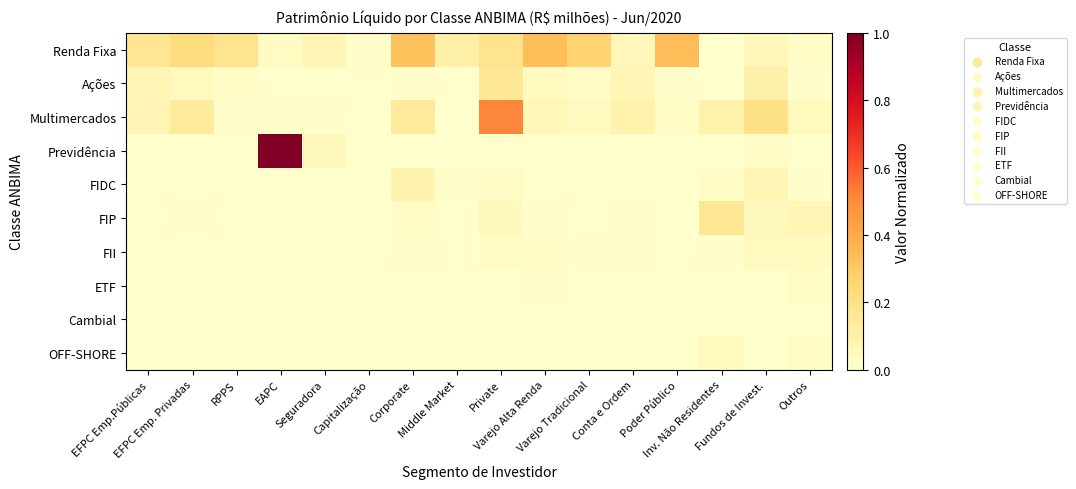

What is the spread (max minus min) of values at Middle Market?

0.1